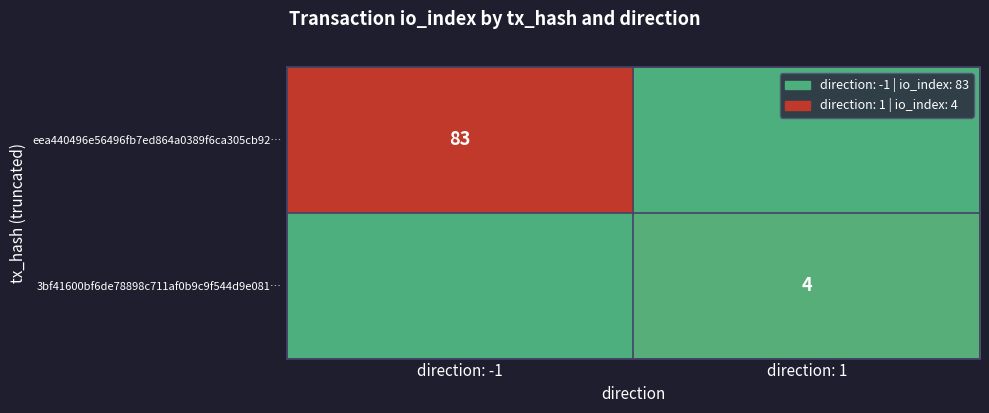

How many series are shown in this chart?

2